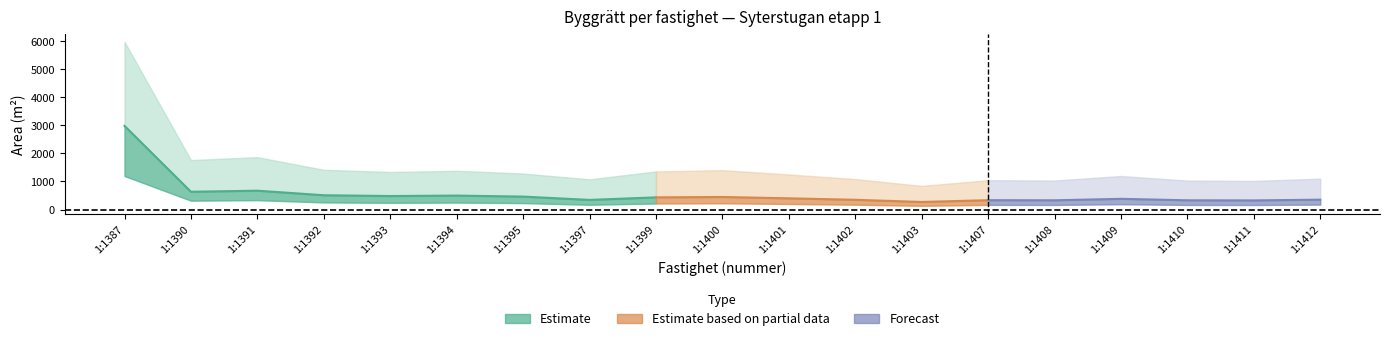

Reading left to right, transcribe all the data shown in this chart.

Areal m2: 1387=5973	1390=1762	1391=1866	1392=1416	1393=1338	1394=1381	1395=1283	1397=1076	1399=1358	1400=1403	1401=1251	1402=1085	1403=843	1407=1046	1408=1033	1409=1195	1410=1032	1411=1019	1412=1100
BYA m2: 1387=1195	1390=317	1391=336	1392=255	1393=241	1394=249	1395=231	1397=172	1399=217	1400=224	1401=200	1402=174	1403=135	1407=167	1408=165	1409=191	1410=165	1411=163	1412=176
BTA: 1387=2980	1390=634	1391=672	1392=510	1393=482	1394=498	1395=462	1397=344	1399=434	1400=448	1401=400	1402=348	1403=270	1407=334	1408=330	1409=382	1410=330	1411=326	1412=352